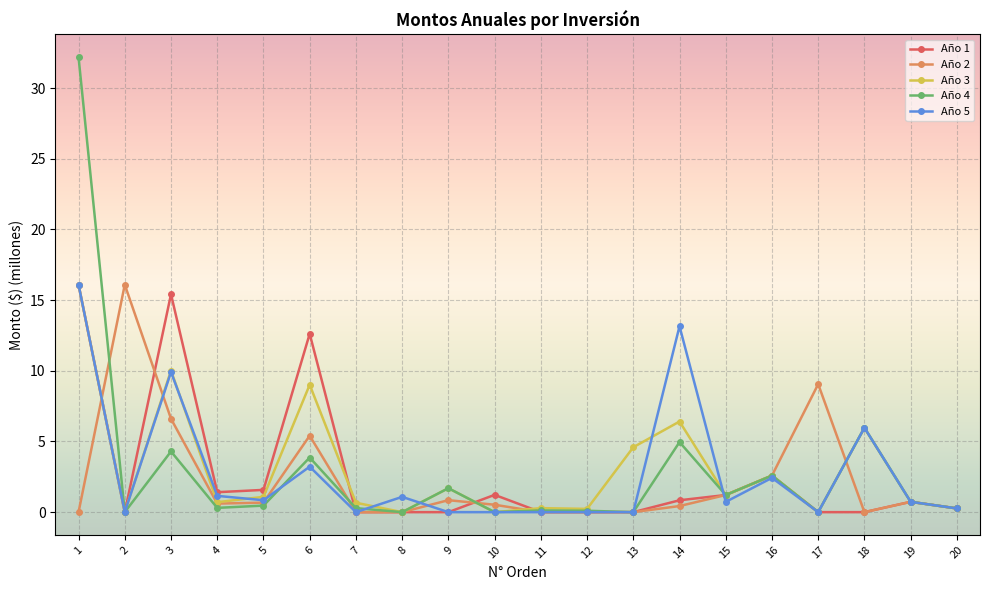

The Año 3 series shows -6.3 at 2. True or false?

False